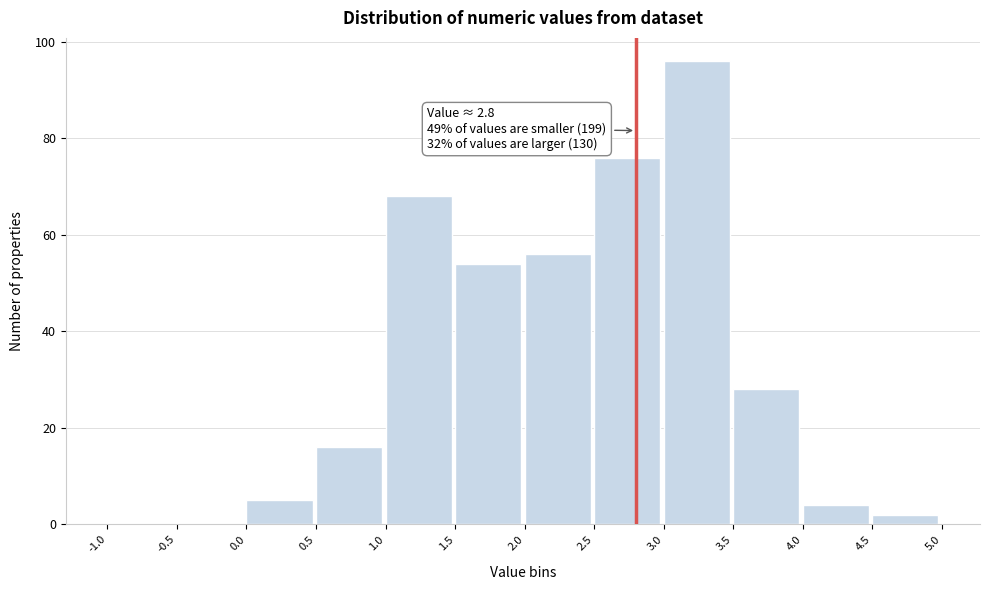

Which range on the x-axis has the tallest bar?

3.0 to 3.5